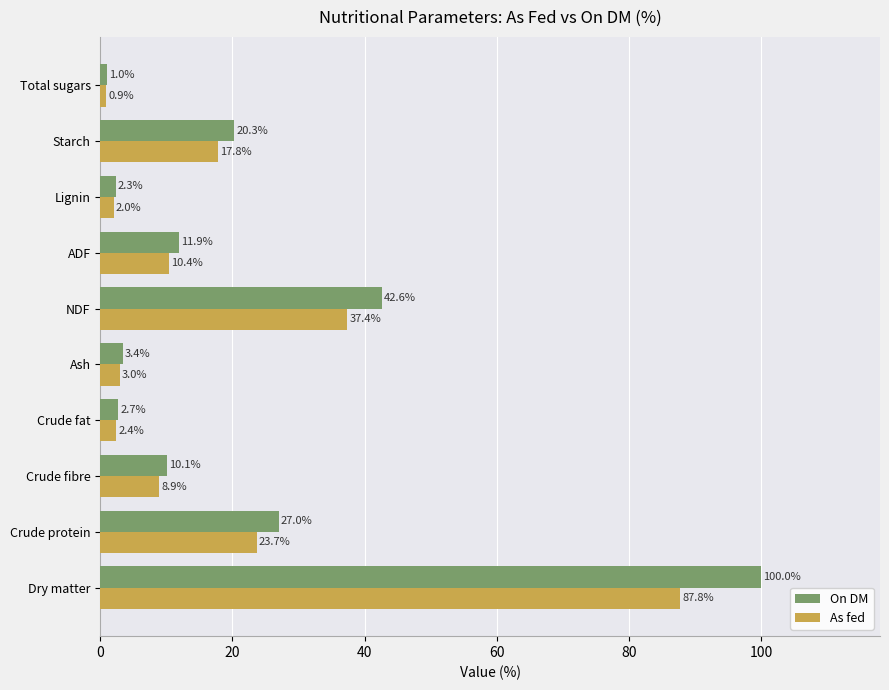

How many values in the As fed series exceed 10?

5